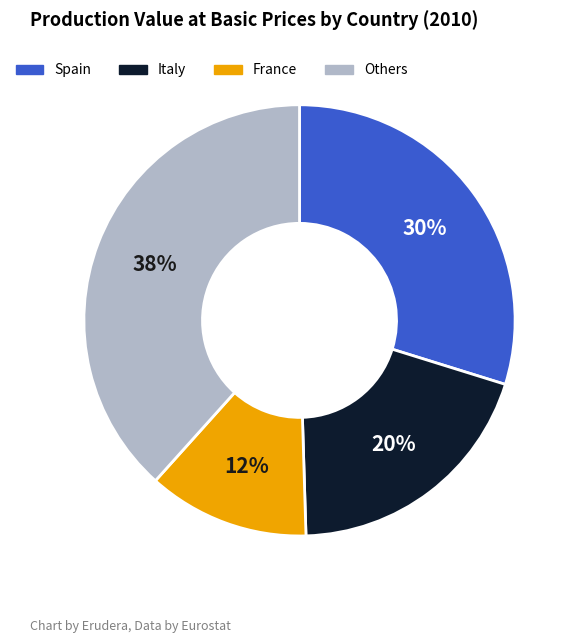

What is the smallest slice in the pie chart?

France